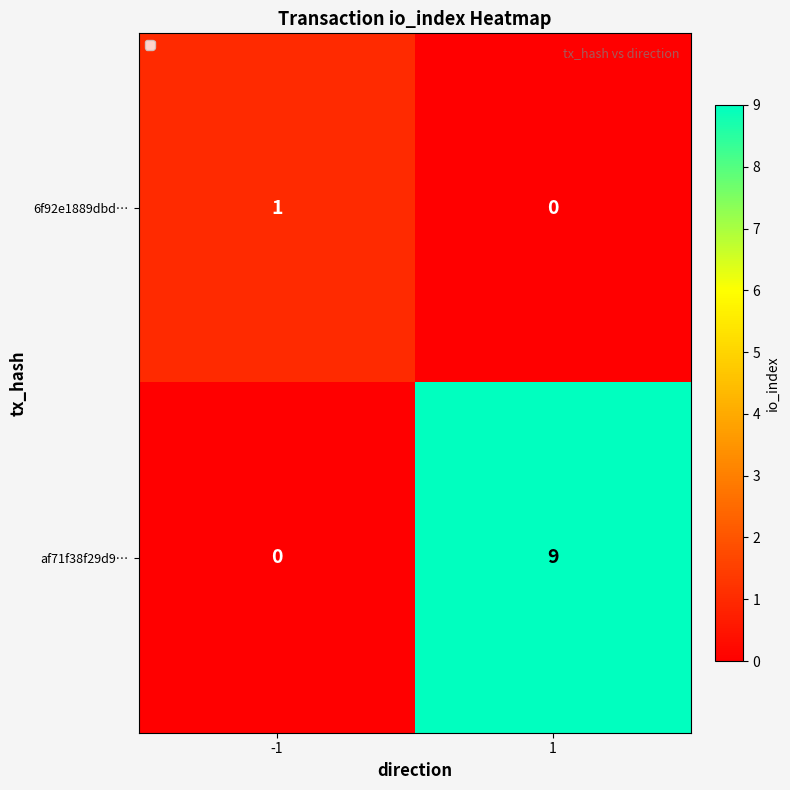

How many data points in 6f92e1889dbd… are less than 1?

1